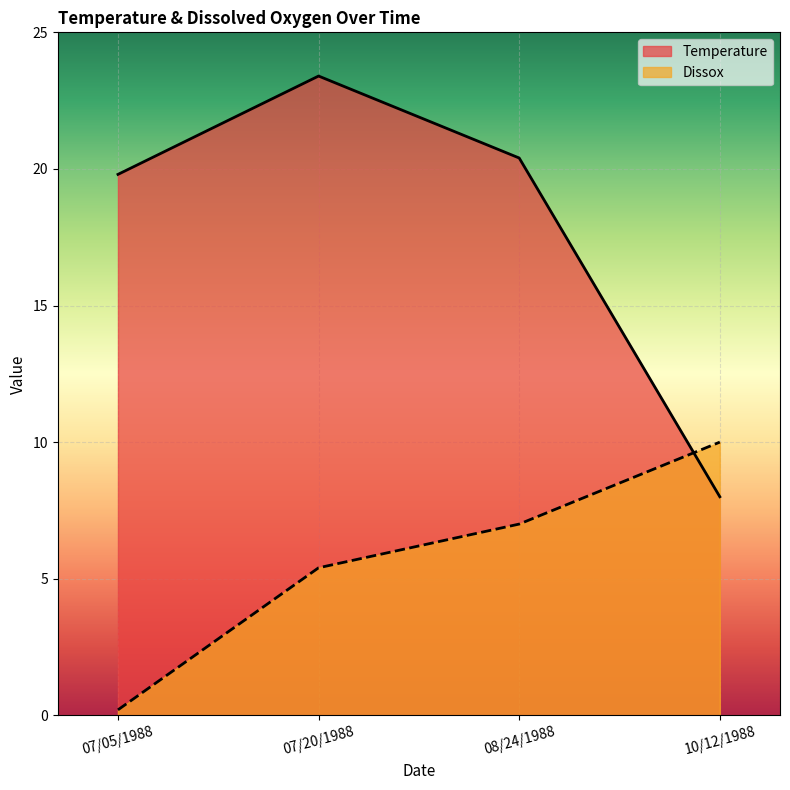

Reading left to right, list all the values displayed in this chart.

Temperature: 19.8	23.4	20.4	8.0
Dissox: 0.2	5.4	7.0	10.0